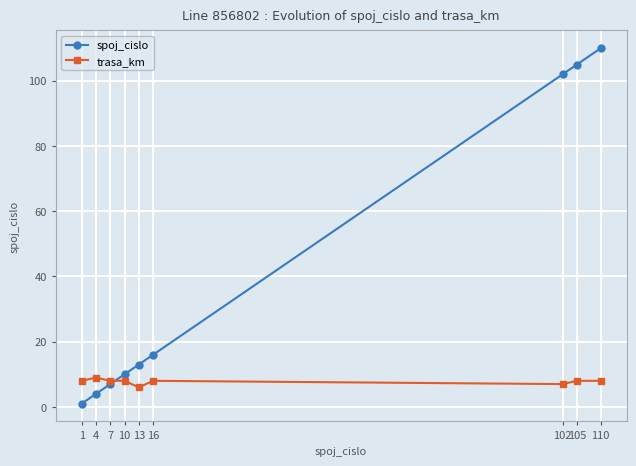

What is the value of the trasa_km point at the 9th from the left?

8